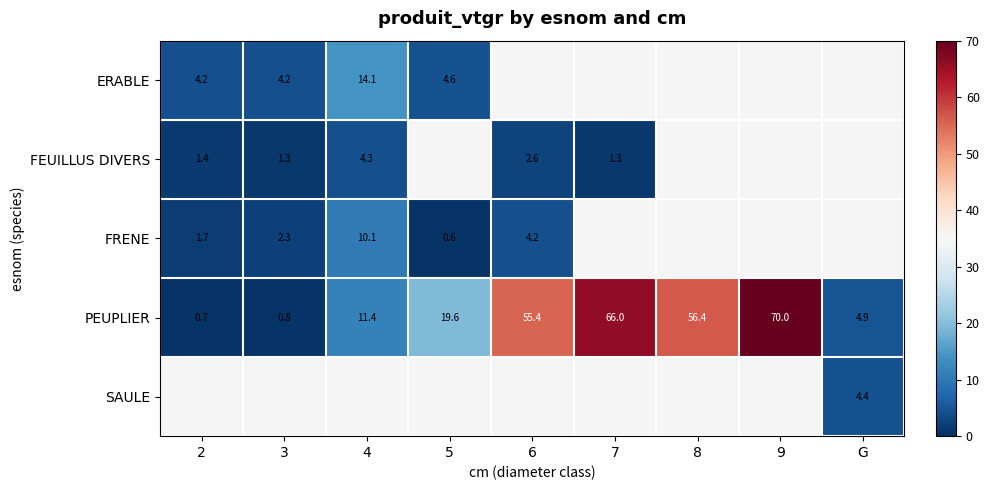

How many values in the PEUPLIER series exceed 19?

5